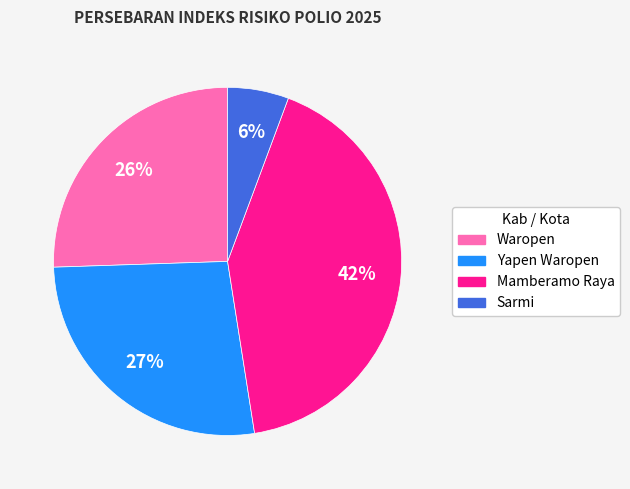

Approximately how many times larger is the value at Mamberamo Raya compared to Waropen?

1.6